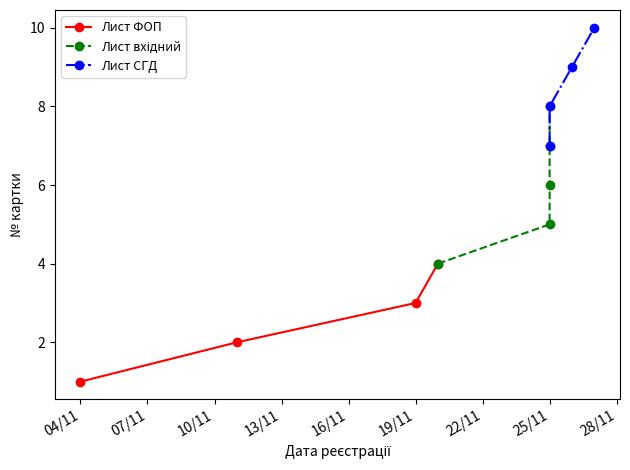

Is it true that the value at 2020-11-25 is 5?

False